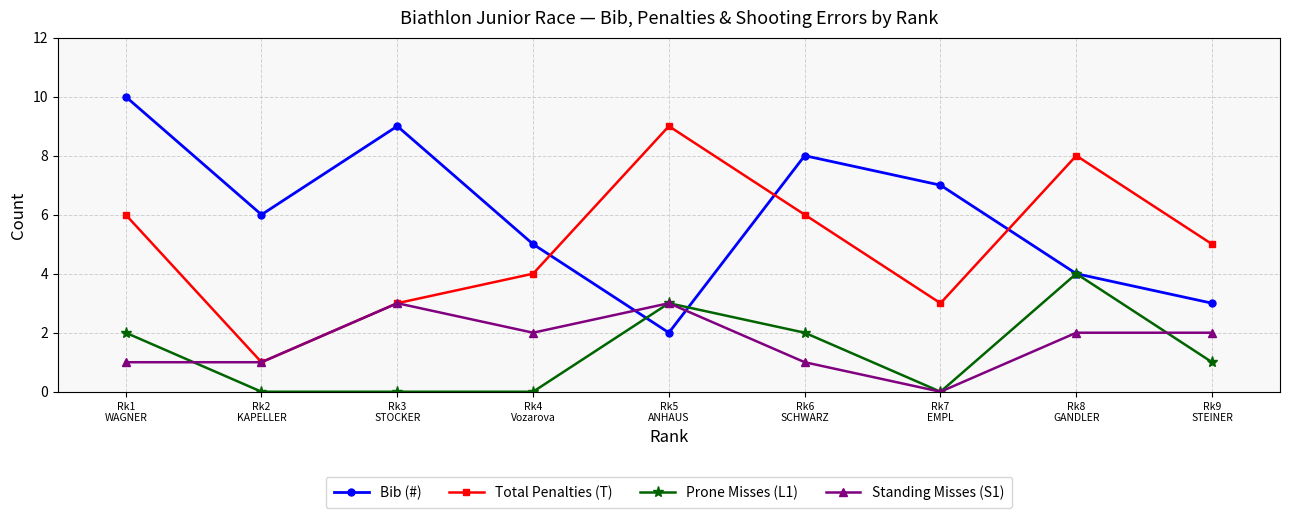

What is the difference between the maximum and minimum values in the Standing Misses (S1) series?

3